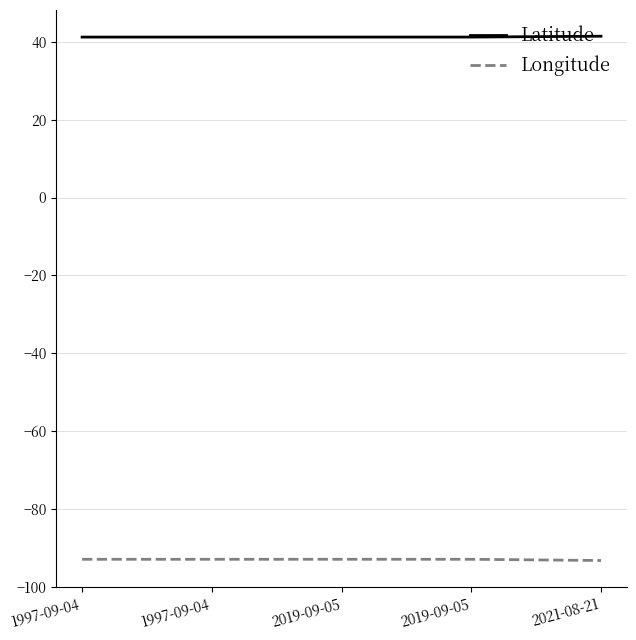

What is the total value across all series at 1997-09-04?

-51.7